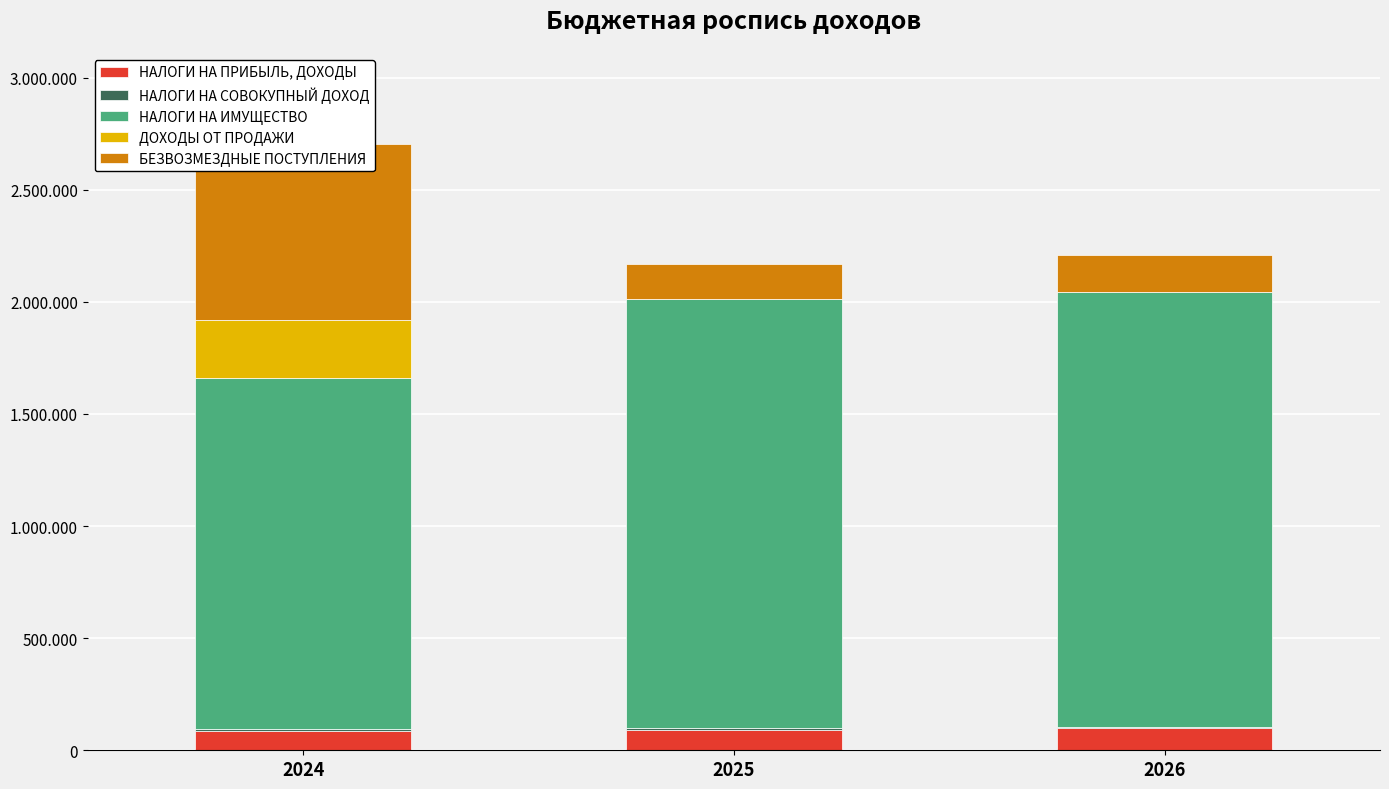

Between 2025 and 2026, which series saw the biggest shift?

НАЛОГИ НА ИМУЩЕСТВО